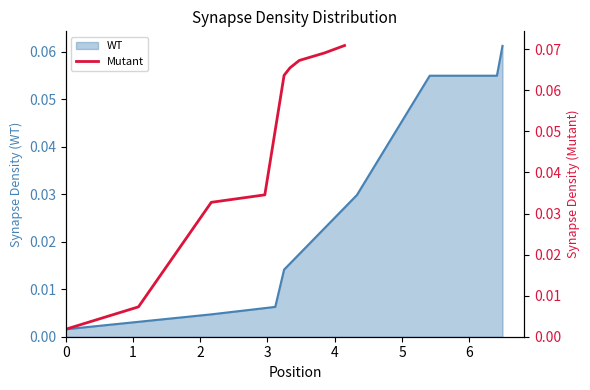

What is the difference between the maximum and minimum values?

0.1